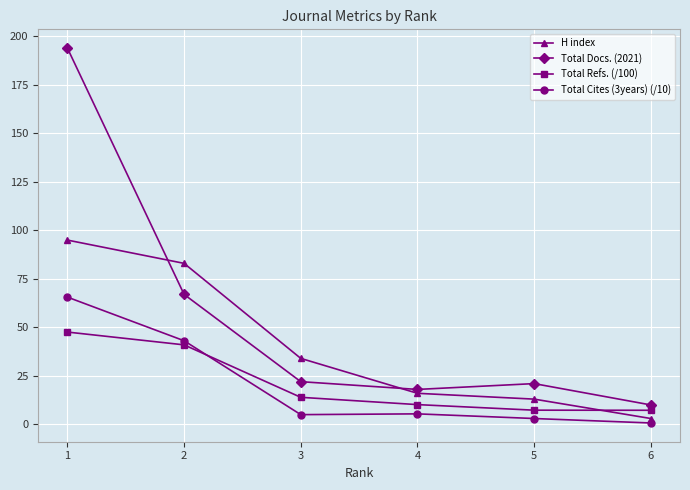

What is the spread (max minus min) of values at 6?

9.3